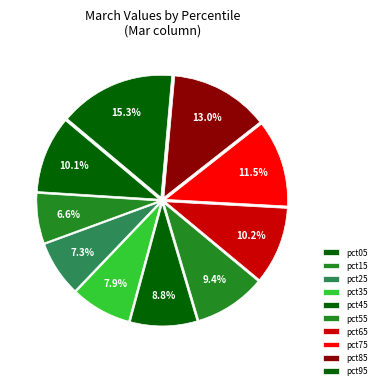

What is the smallest slice in the pie chart?

pct15